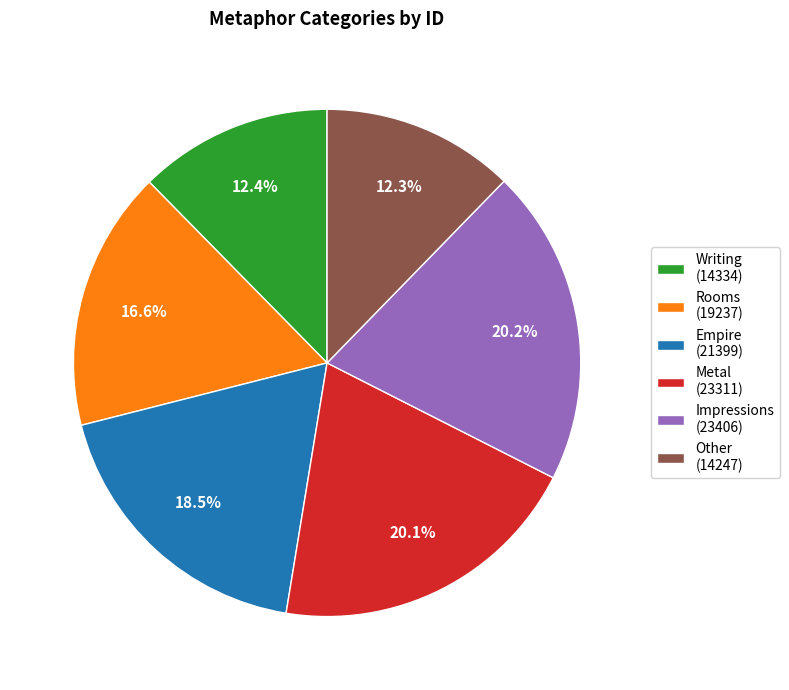

How many segments does this pie chart have?

6